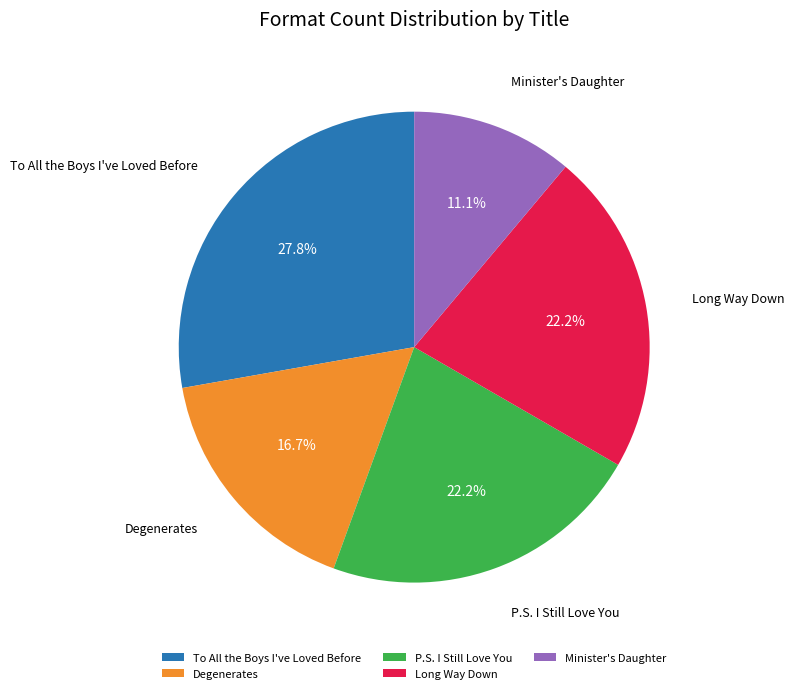

Is the sum of Degenerates and Long Way Down greater than half?

No